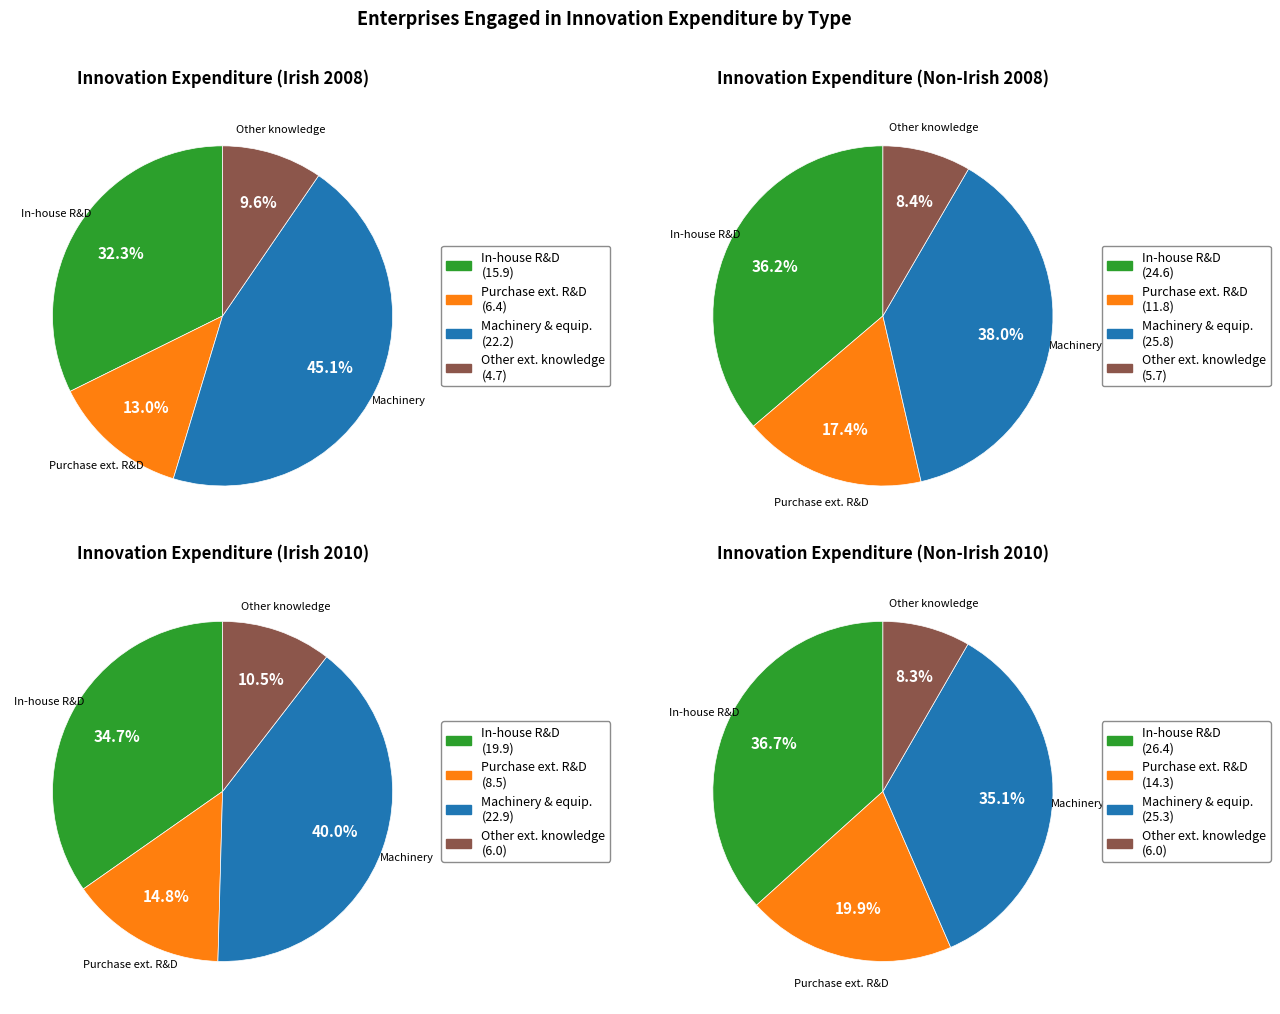

Between Irish 2008 and Non-Irish 2008, which series saw the biggest shift?

In-house R&D